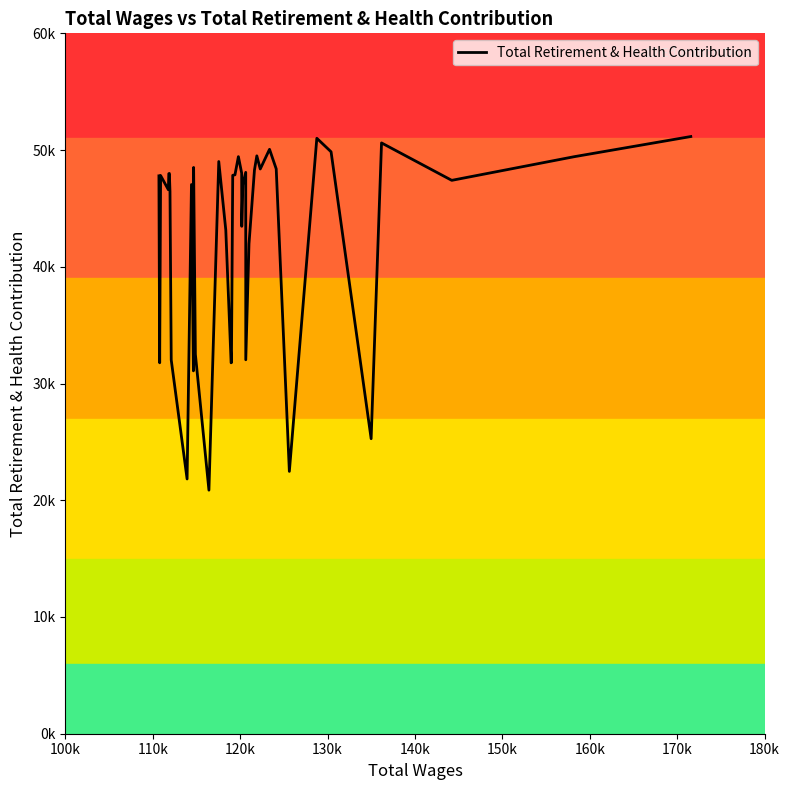

Reading left to right, list all the values displayed in this chart.

47790	31775	47817	46603	47976	47998	46434	32021	21824	47048	31084	48511	32499	20865	49018	43152	31775	31790	47837	47879	49436	48025	43468	47029	48090	32035	41964	48286	49505	48377	50065	48386	22473	51011	49851	25273	50612	47406	49433	51159